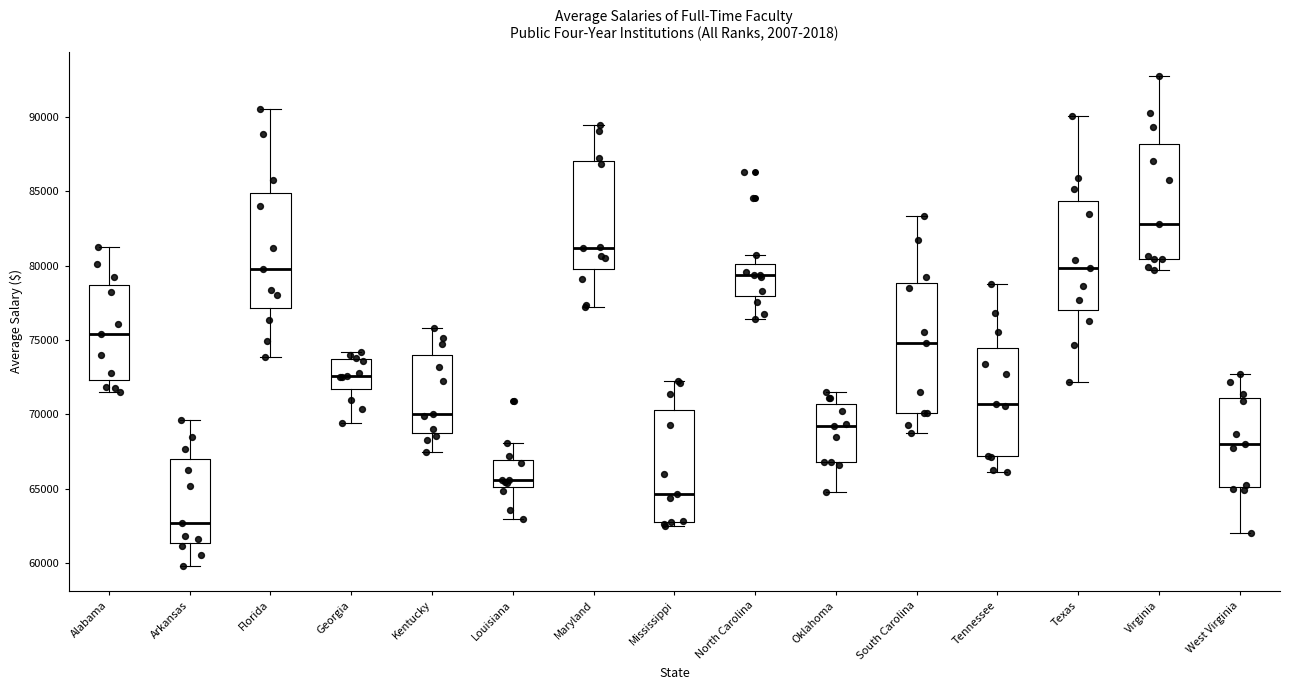

Where is the lower edge of the box for Georgia on the y-axis? The values are not printed on the chart, so give them approximately, as read against the axis.

71500